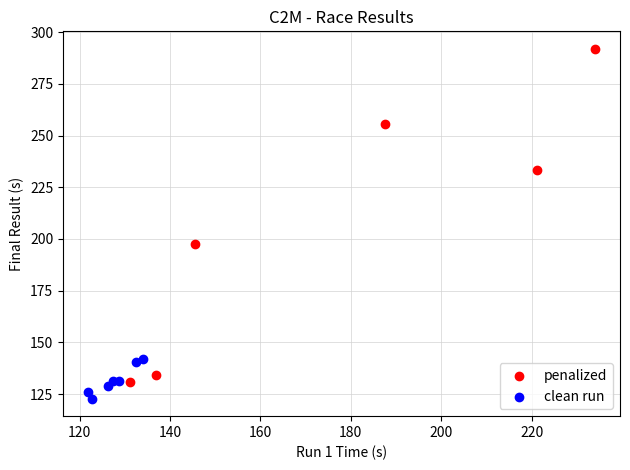

What are all the series names shown in the legend?

penalized, clean run